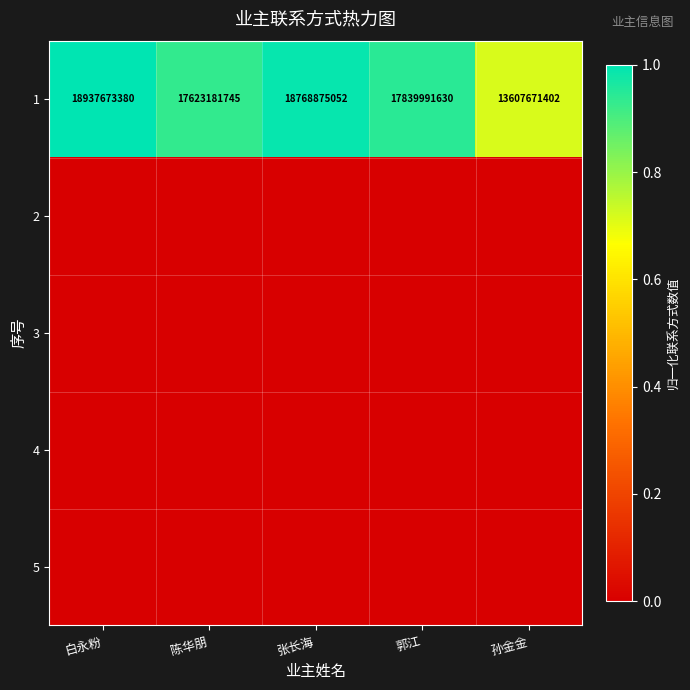

The value of 1 at 白永粉 is 18937673380. True or false?

True